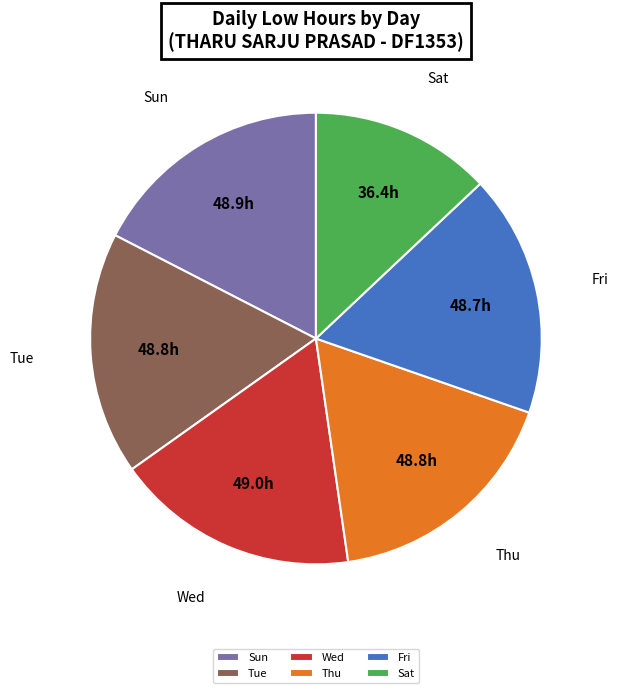

How many segments does this pie chart have?

6